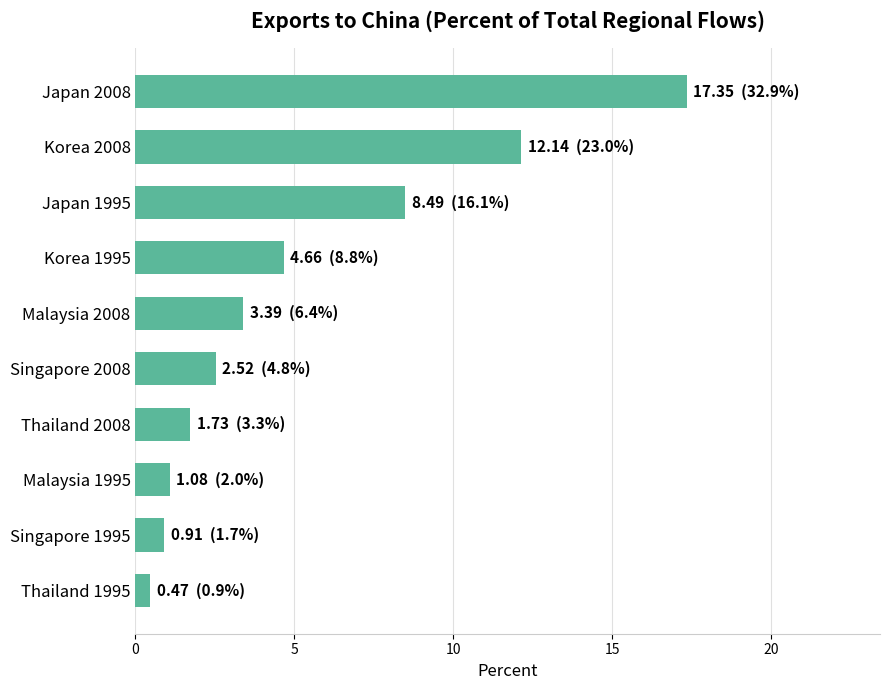

True or false: the data shows 1.9 at Malaysia 2008.

False